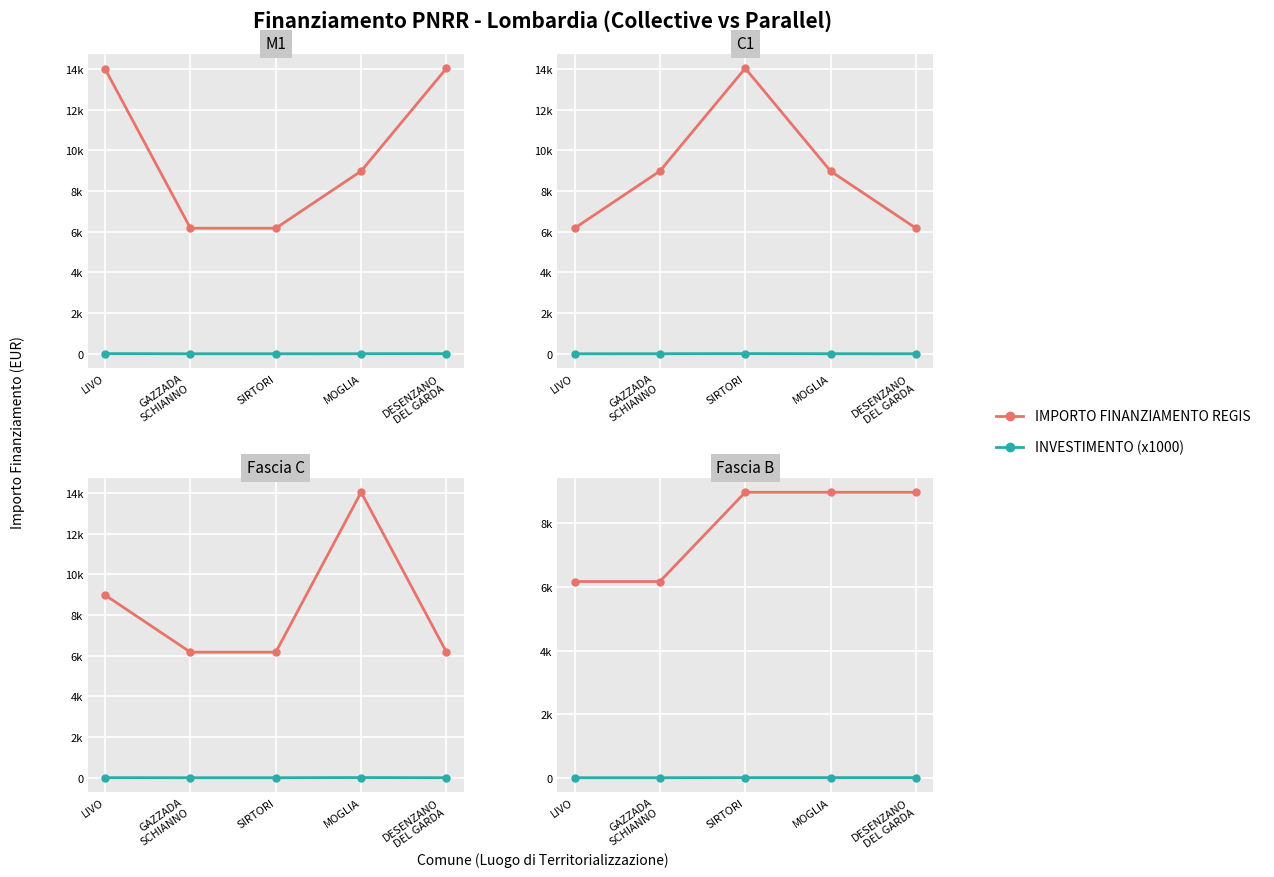

Is the value of INVESTIMENTO (x1000) at MOGLIA greater than the value of IMPORTO FINANZIAMENTO REGIS at LIVO?

No